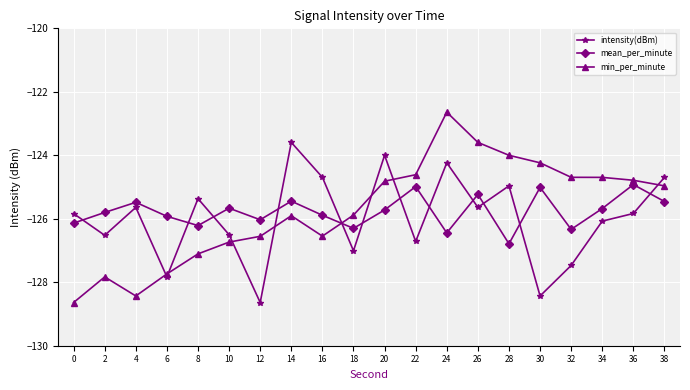

What is the average value of the intensity(dBm) series?

-126.0